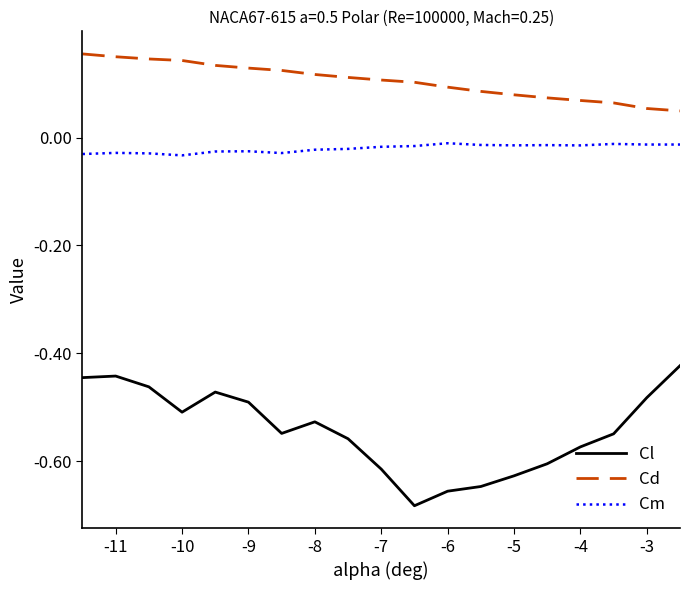

At how many categories does at least one series exceed 0?

19